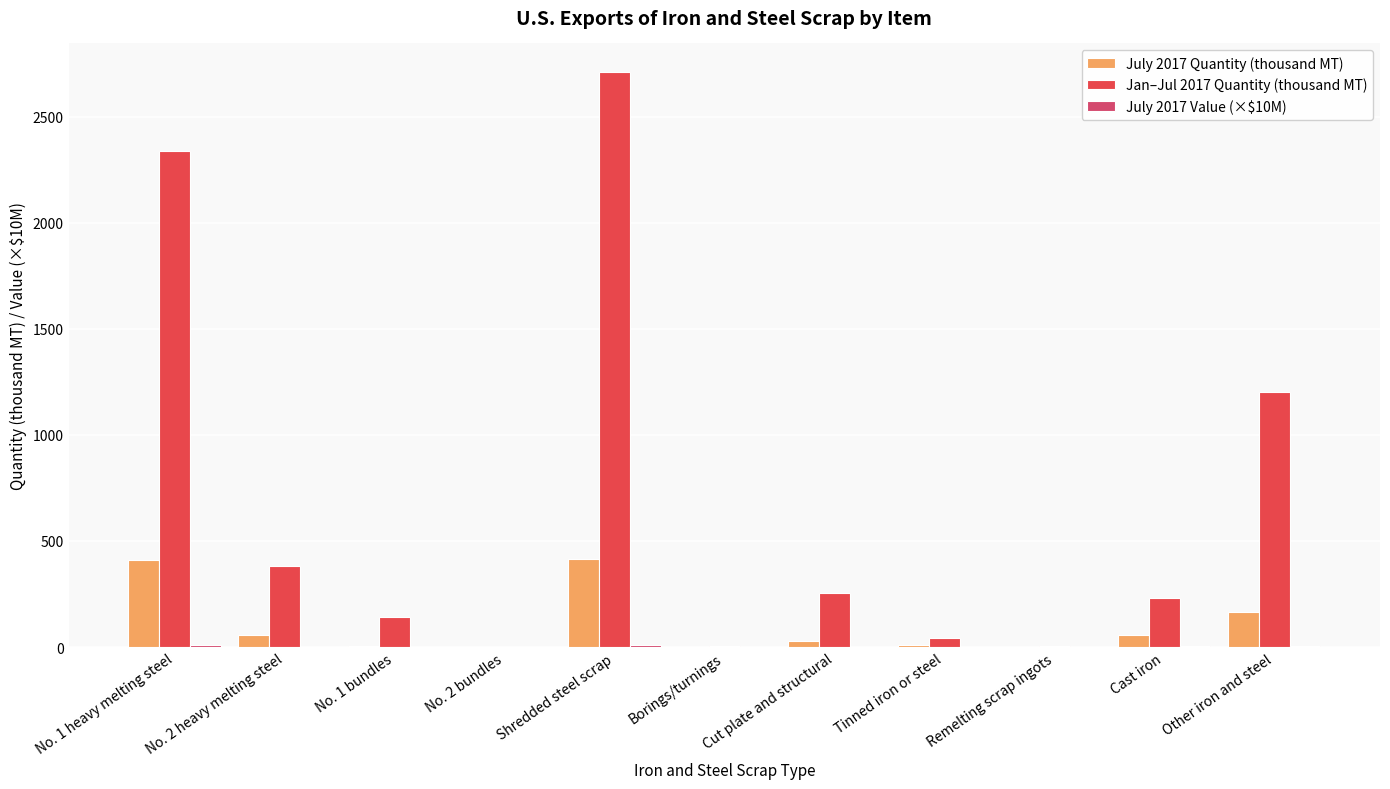

How many series are shown in this chart?

3